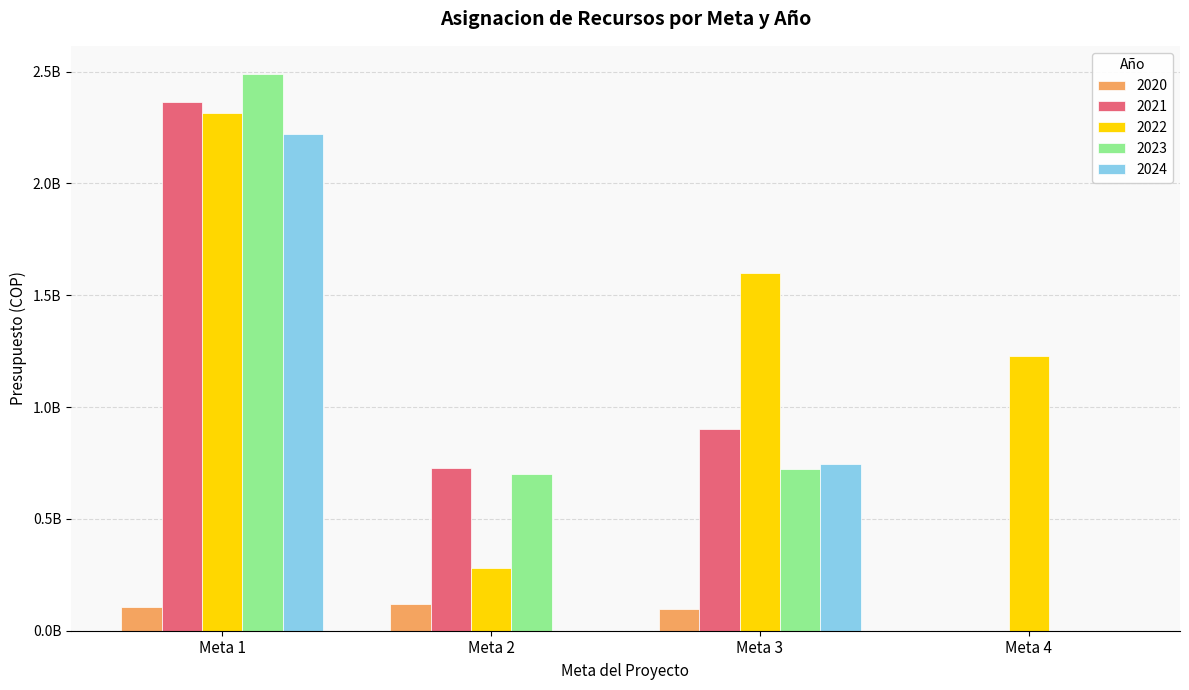

Reading left to right, what are all the values shown in this chart?

2020: 104564466	120000000	97776667	0
2021: 2363000000	727850000	900135000	0
2022: 2314660065	280463582	1600135353	1230000000
2023: 2491086000	700000000	725114000	0
2024: 2219930000	0	746870000	0